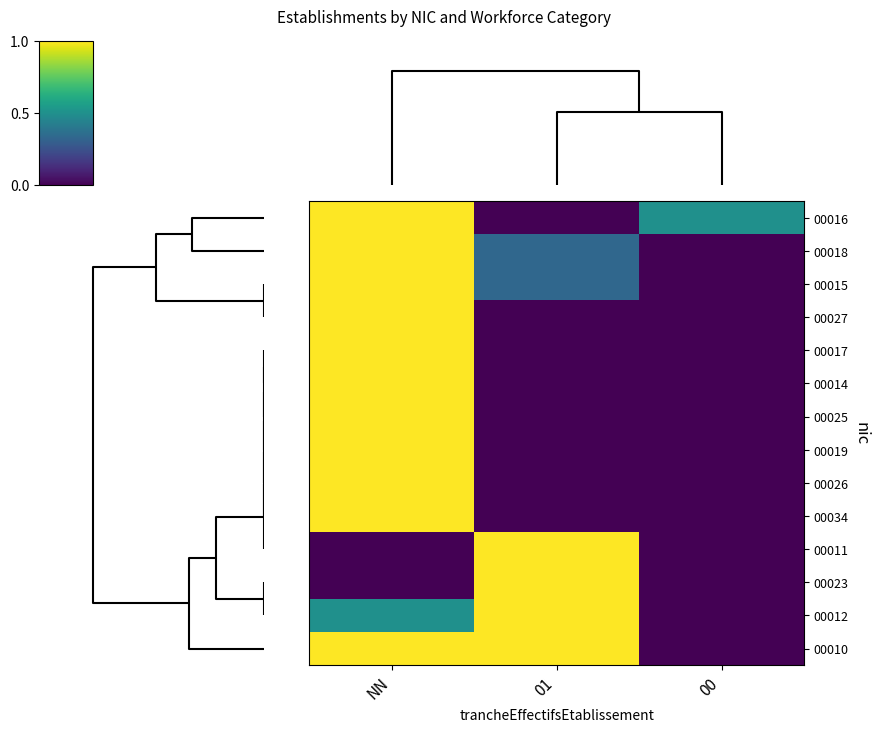

Reading left to right, transcribe all the data shown in this chart.

00016: NN=1.0	01=0.0	00=0.5
00018: NN=1.0	01=0.3	00=0.0
00015: NN=1.0	01=0.3	00=0.0
00027: NN=1.0	01=0.0	00=0.0
00017: NN=1.0	01=0.0	00=0.0
00014: NN=1.0	01=0.0	00=0.0
00025: NN=1.0	01=0.0	00=0.0
00019: NN=1.0	01=0.0	00=0.0
00026: NN=1.0	01=0.0	00=0.0
00034: NN=1.0	01=0.0	00=0.0
00011: NN=0.0	01=1.0	00=0.0
00023: NN=0.0	01=1.0	00=0.0
00012: NN=0.5	01=1.0	00=0.0
00010: NN=1.0	01=1.0	00=0.0